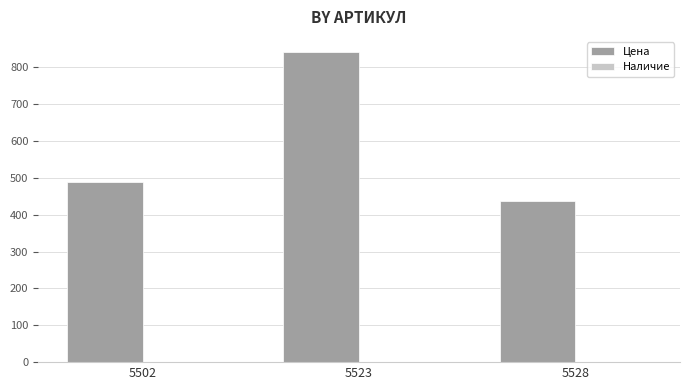

What is the approximate value at 5528, to the nearest 10?

440